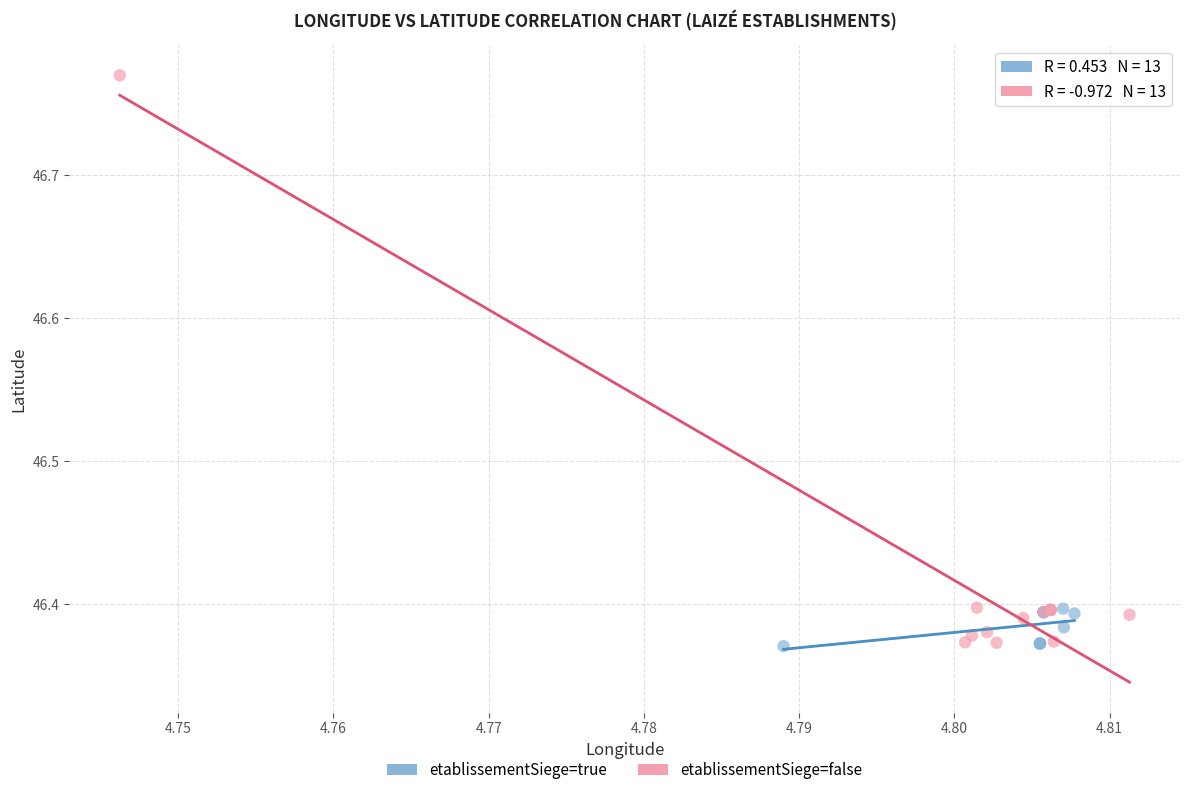

Which series reaches the maximum Y coordinate?

etablissementSiege=false